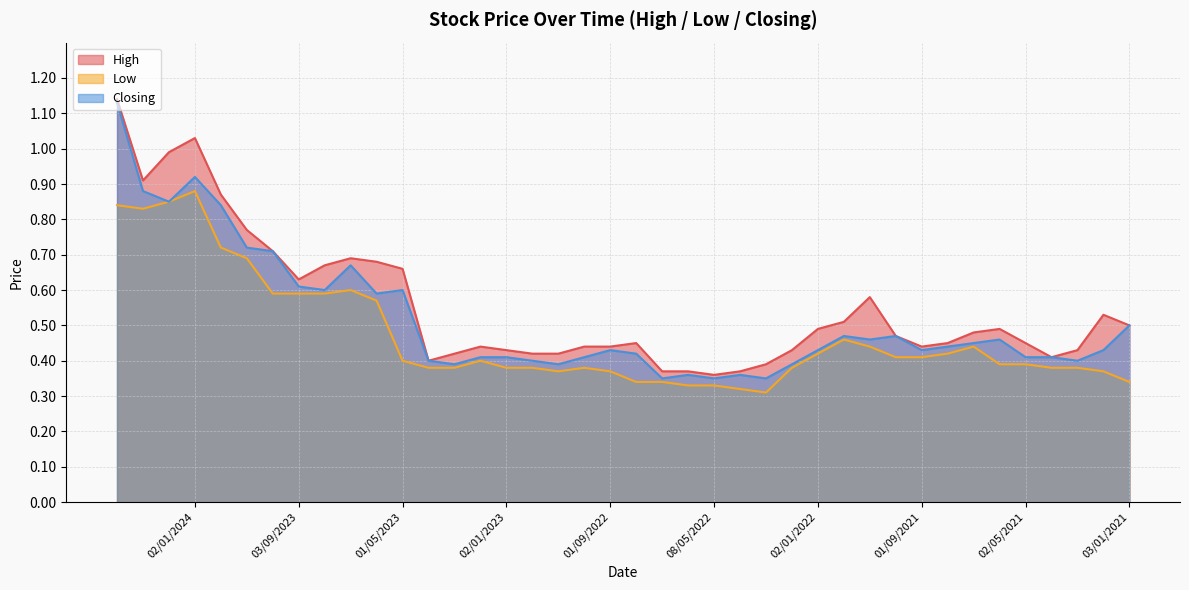

Rank the series at 01/03/2021 from lowest to highest value.

Low, Closing, High